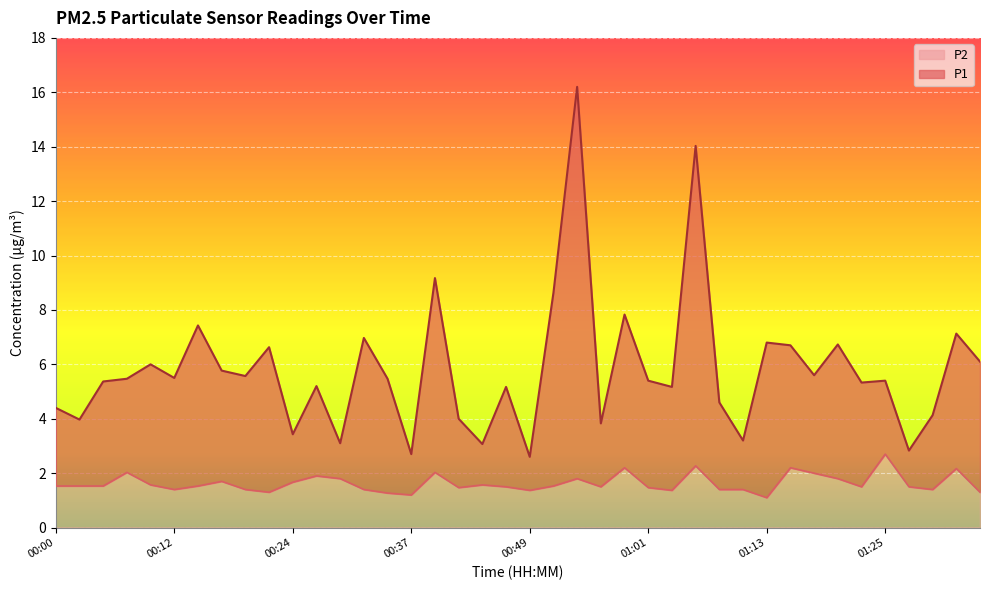

What is the minimum value for P2?

1.1